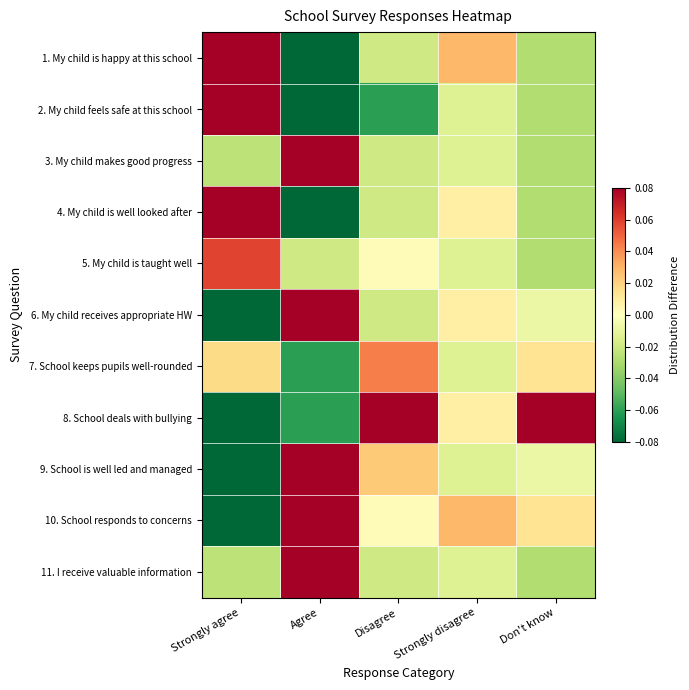

Reading left to right, what are all the values shown in this chart?

1. My child is happy at this school: Strongly agree=0.2	Agree=-0.1	Disagree=-0.0	Strongly disagree=0.0	Don't know=-0.0
2. My child feels safe at this school: Strongly agree=0.2	Agree=-0.1	Disagree=-0.1	Strongly disagree=-0.0	Don't know=-0.0
3. My child makes good progress: Strongly agree=-0.0	Agree=0.1	Disagree=-0.0	Strongly disagree=-0.0	Don't know=-0.0
4. My child is well looked after: Strongly agree=0.1	Agree=-0.1	Disagree=-0.0	Strongly disagree=0.0	Don't know=-0.0
5. My child is taught well: Strongly agree=0.1	Agree=-0.0	Disagree=0.0	Strongly disagree=-0.0	Don't know=-0.0
6. My child receives appropriate HW: Strongly agree=-0.1	Agree=0.1	Disagree=-0.0	Strongly disagree=0.0	Don't know=-0.0
7. School keeps pupils well-rounded: Strongly agree=0.0	Agree=-0.1	Disagree=0.0	Strongly disagree=-0.0	Don't know=0.0
8. School deals with bullying: Strongly agree=-0.2	Agree=-0.1	Disagree=0.1	Strongly disagree=0.0	Don't know=0.2
9. School is well led and managed: Strongly agree=-0.1	Agree=0.1	Disagree=0.0	Strongly disagree=-0.0	Don't know=-0.0
10. School responds to concerns: Strongly agree=-0.1	Agree=0.1	Disagree=0.0	Strongly disagree=0.0	Don't know=0.0
11. I receive valuable information: Strongly agree=-0.0	Agree=0.1	Disagree=-0.0	Strongly disagree=-0.0	Don't know=-0.0